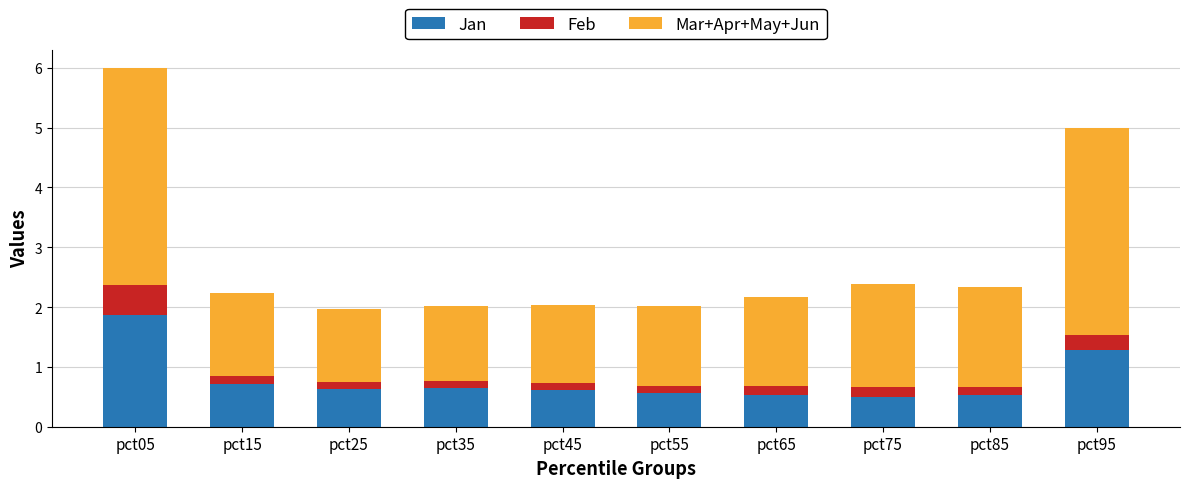

Which category has the highest value in the Jan series?

pct05